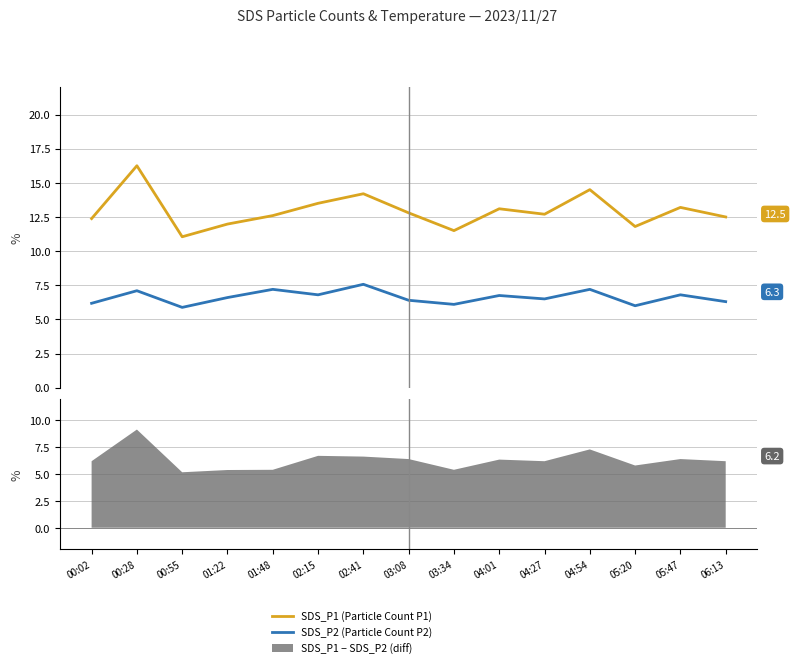

Where is SDS_P2 (Particle Count P2) nearest to the value 6?

05:20